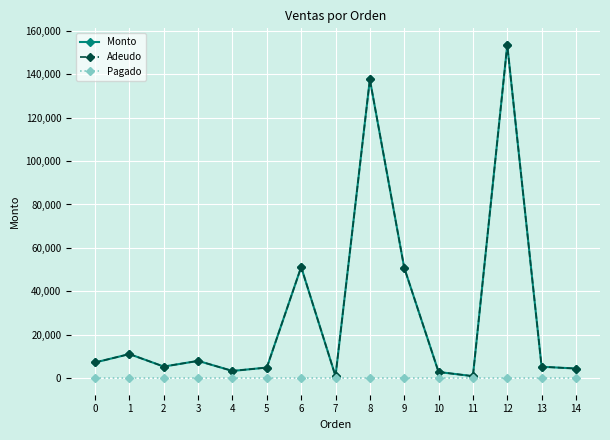

Is this an area chart (filled region under the line)?

No